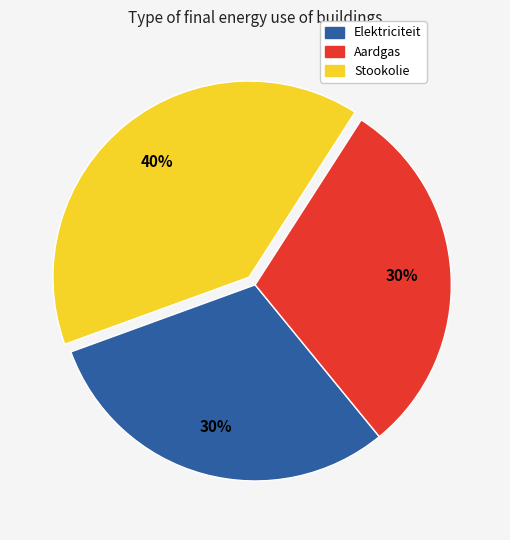

How many segments does this pie chart have?

3